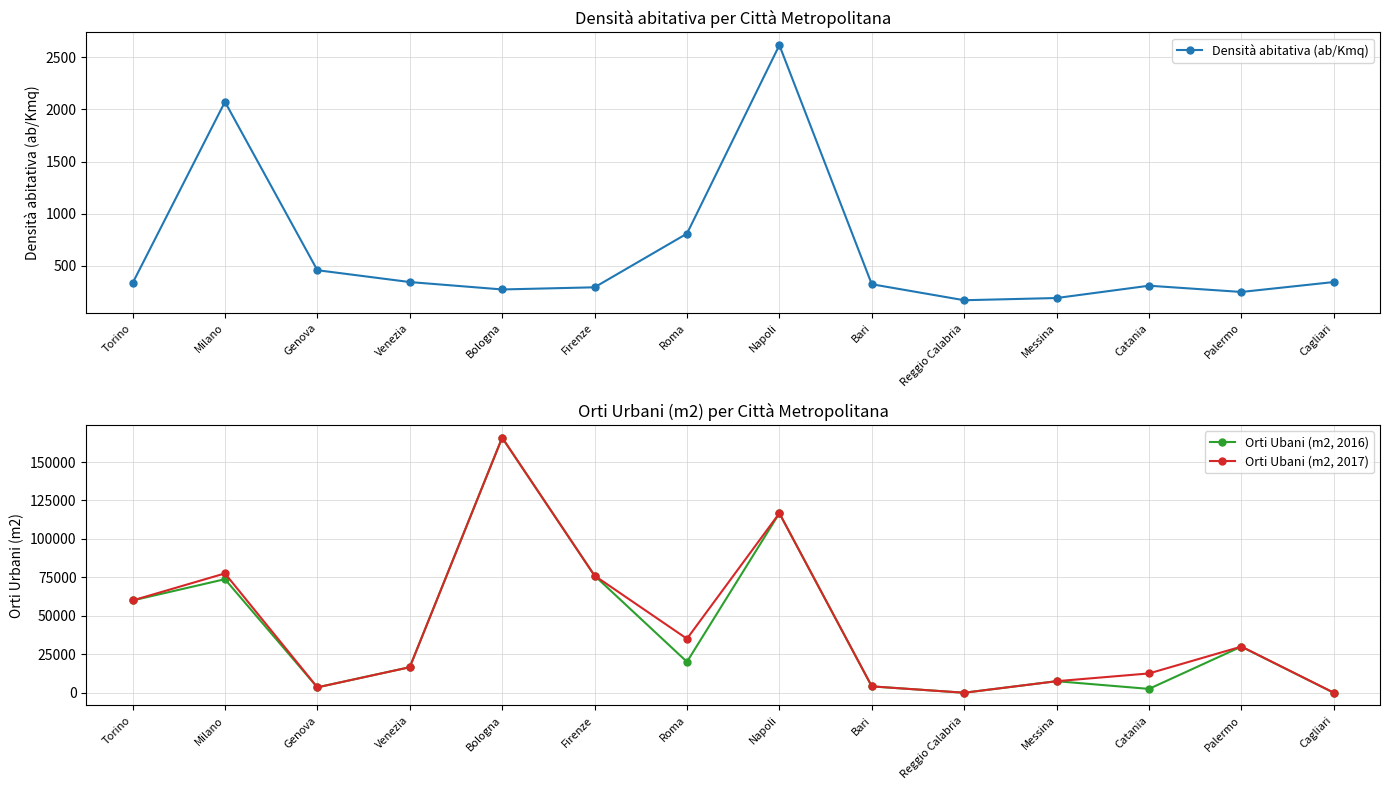

True or false: Densità abitativa (ab/Kmq) has a value of 80.2 at Reggio Calabria.

False